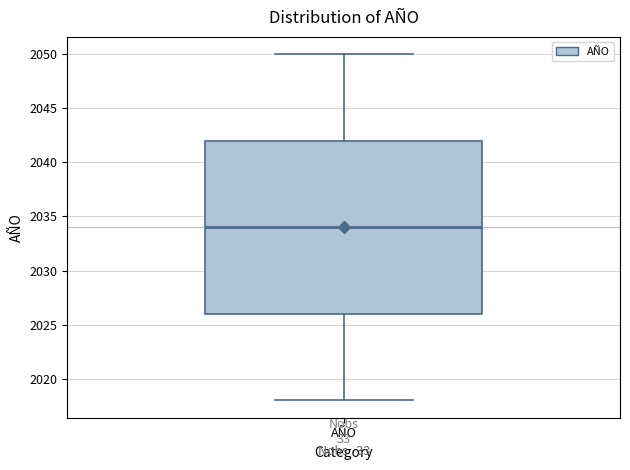

Read this box plot against the y-axis: the position of the median line, the range covered by the box, and the ends of both whiskers. The values are not printed on the chart, so give them approximately, as read against the axis.

median 2034, box 2026 to 2042, whiskers 2018 to 2050